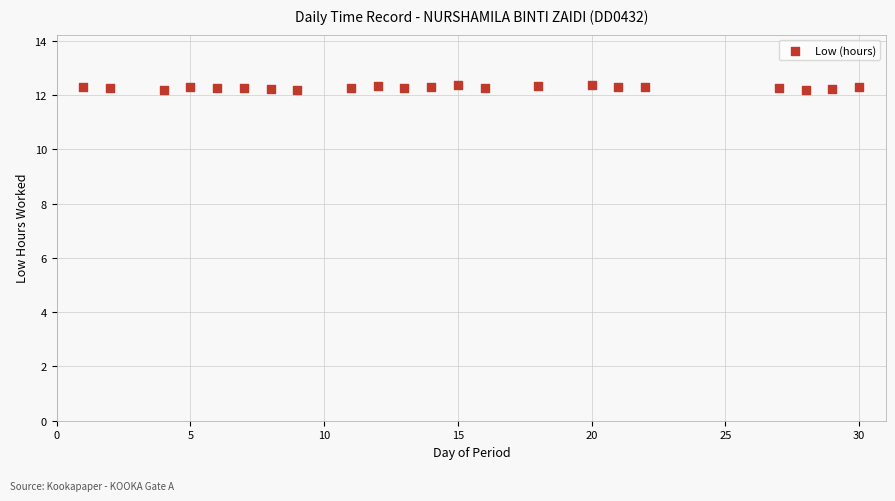

What is the range of X values (max minus min)?

29.0